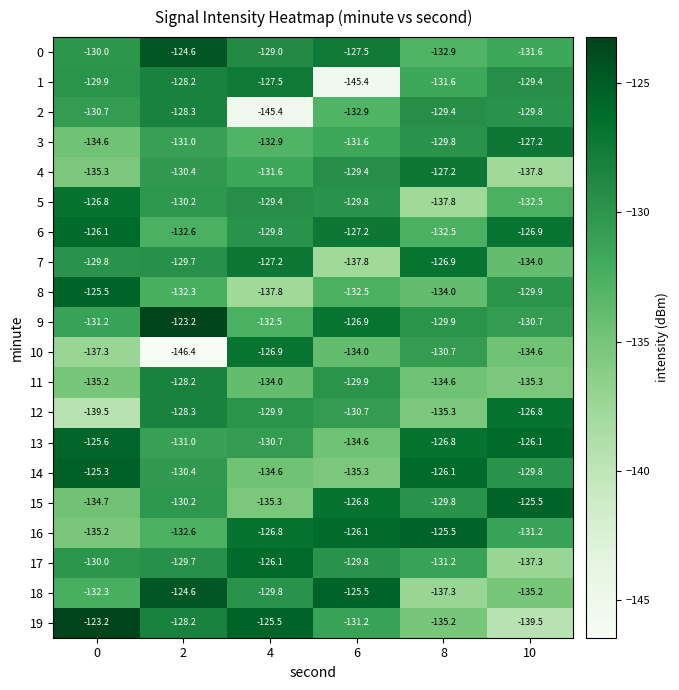

What is the smallest value displayed?

-146.4